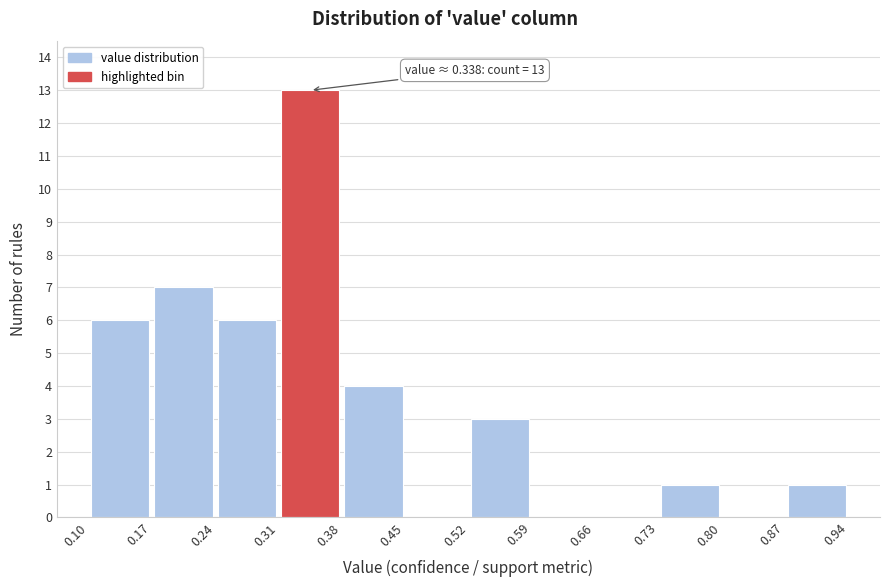

Which range on the x-axis has the tallest bar?

0.31 to 0.38